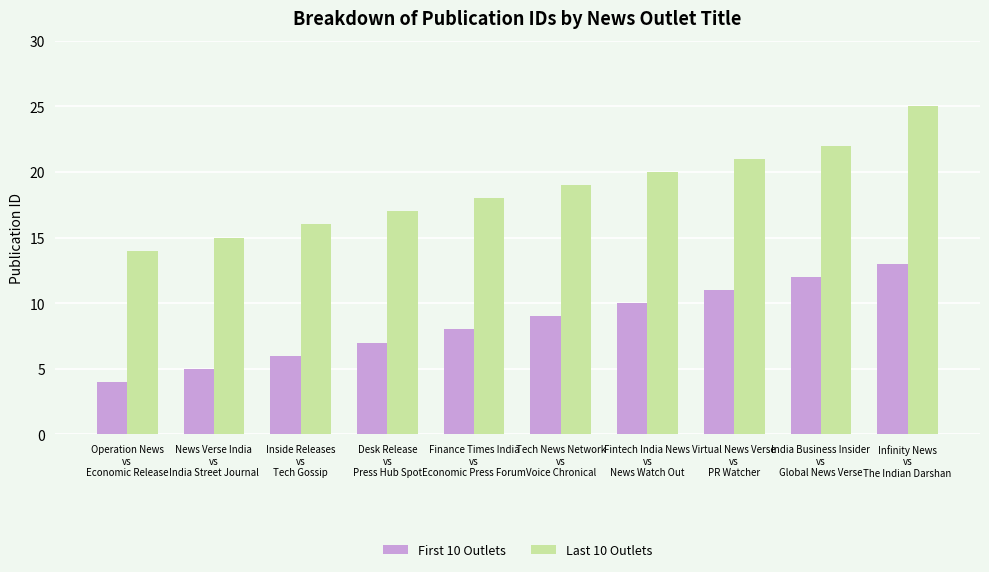

What is the label of the 5th bar from the right?

Tech News Network
vs
Voice Chronical